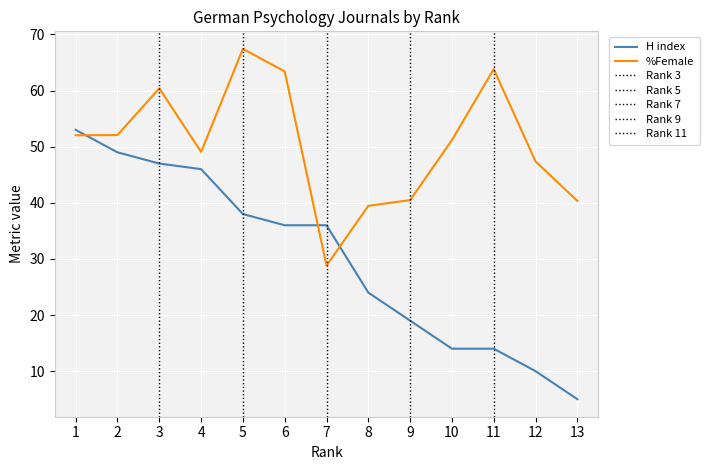

After their last crossing, which series has the higher values: %Female or H index?

%Female